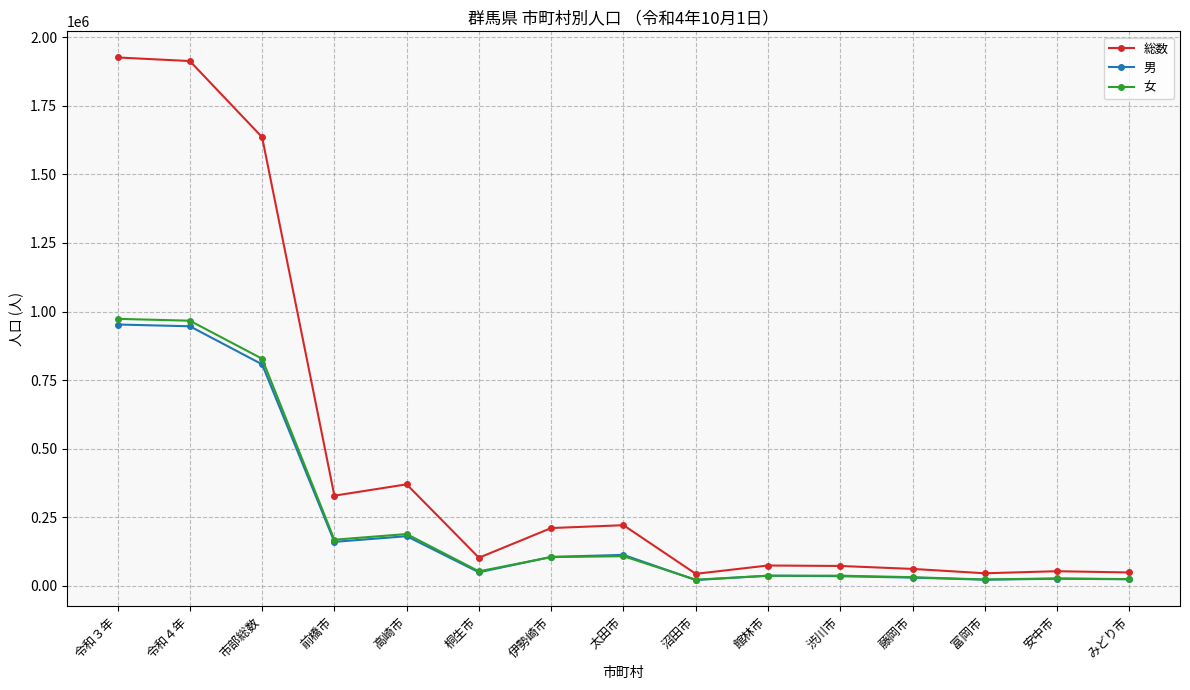

True or false: 女 and 総数 intersect in this chart.

False